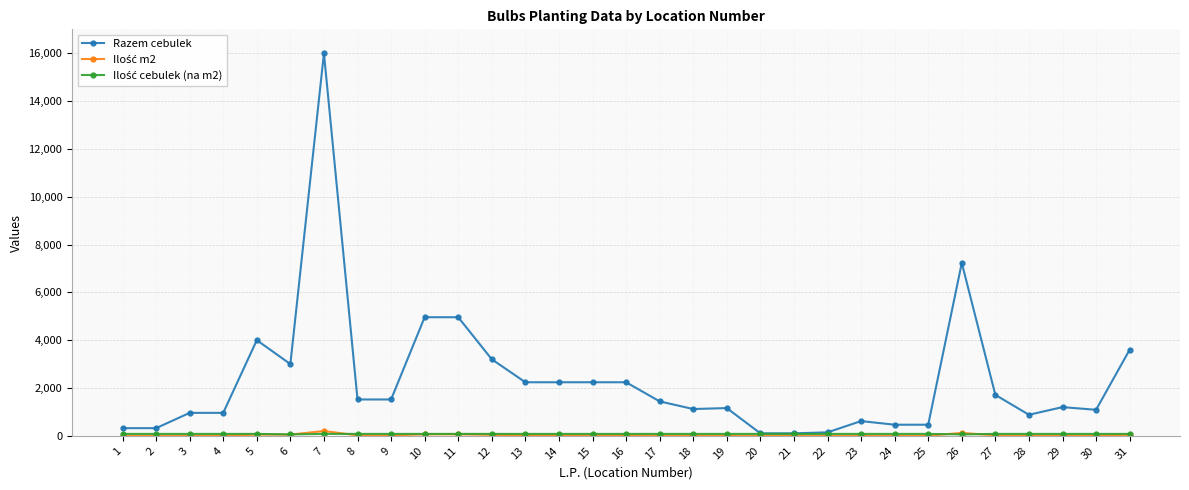

Which series has the largest total across all categories?

Razem cebulek